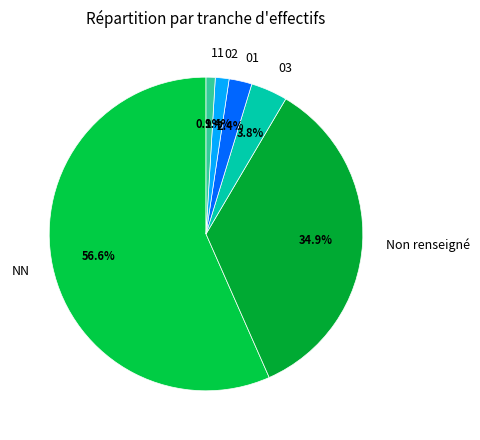

To the nearest percent, what percentage of the pie is NN?

57%